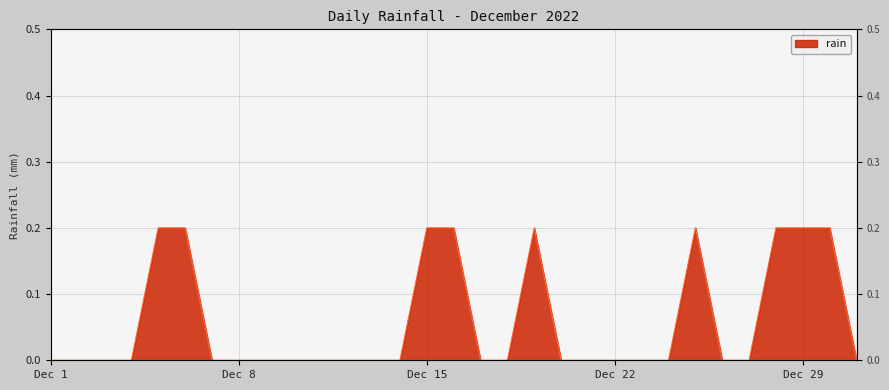

True or false: the data has more than 2 interior local peaks.

False